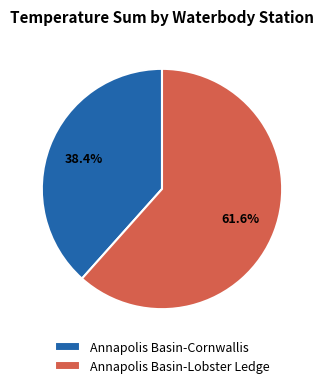

Which slice is the smallest?

Annapolis Basin-Cornwallis